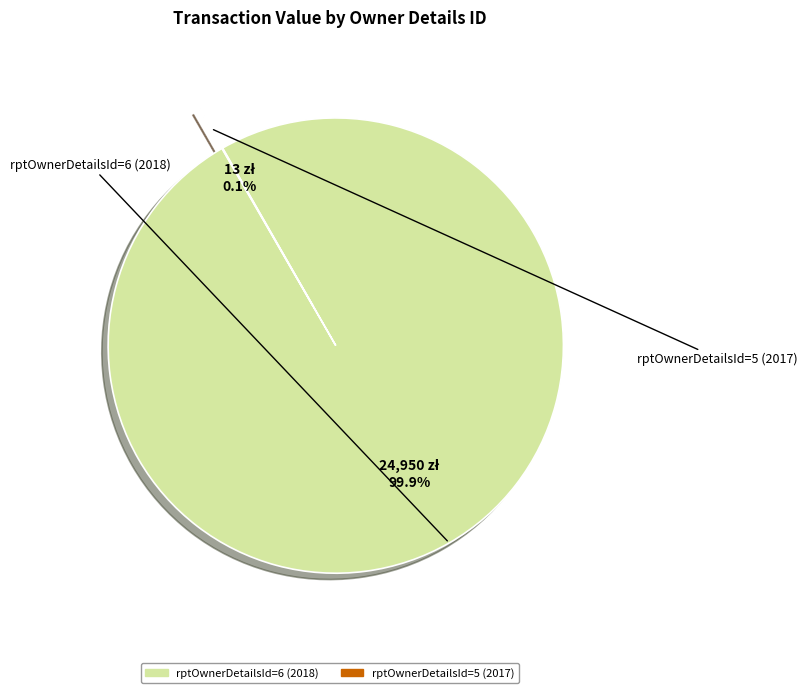

Rank the categories by value from lowest to highest.

rptOwnerDetailsId=5 (2017), rptOwnerDetailsId=6 (2018)